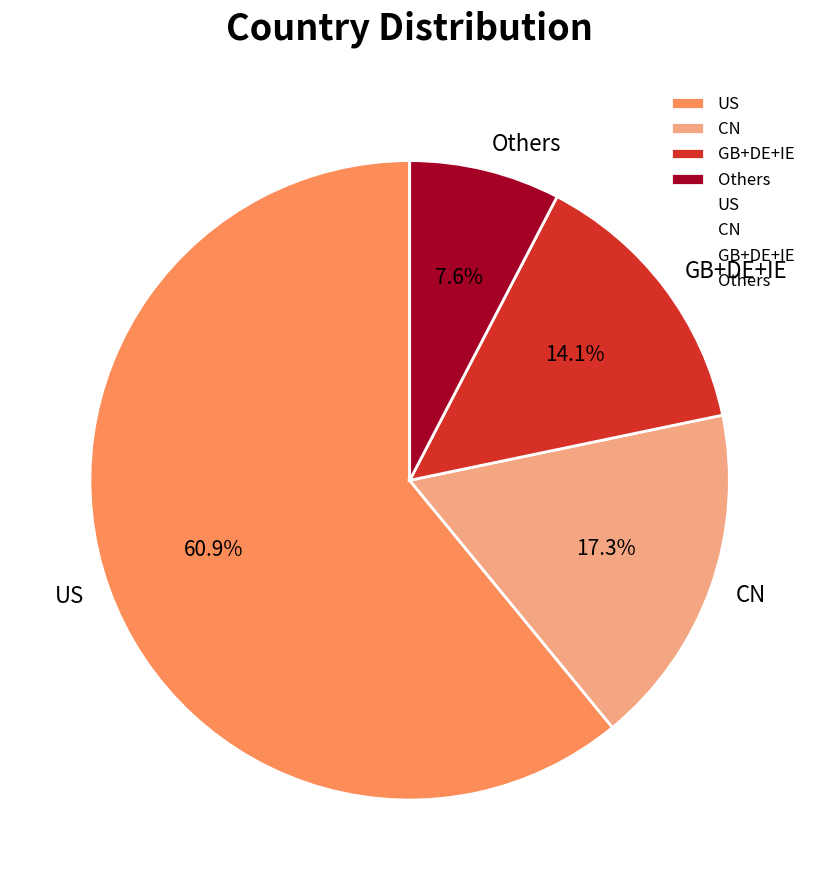

Is there any slice that represents more than half of the pie?

Yes